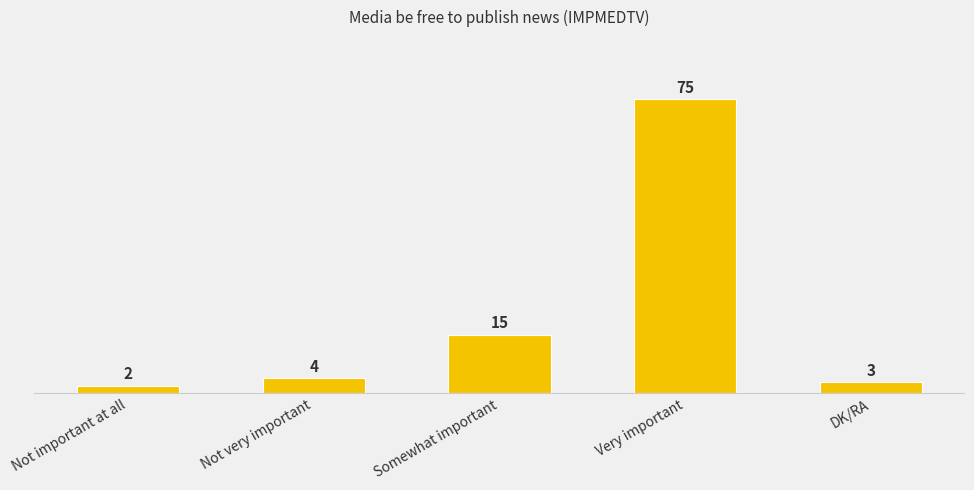

Count the number of categories in the chart.

5